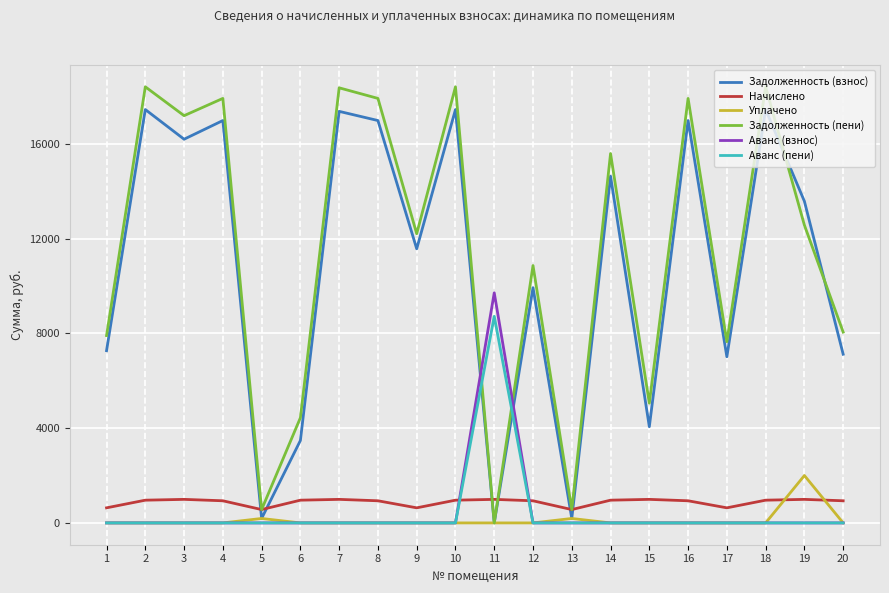

What is the sum of all Аванс (пени) values?

8715.0